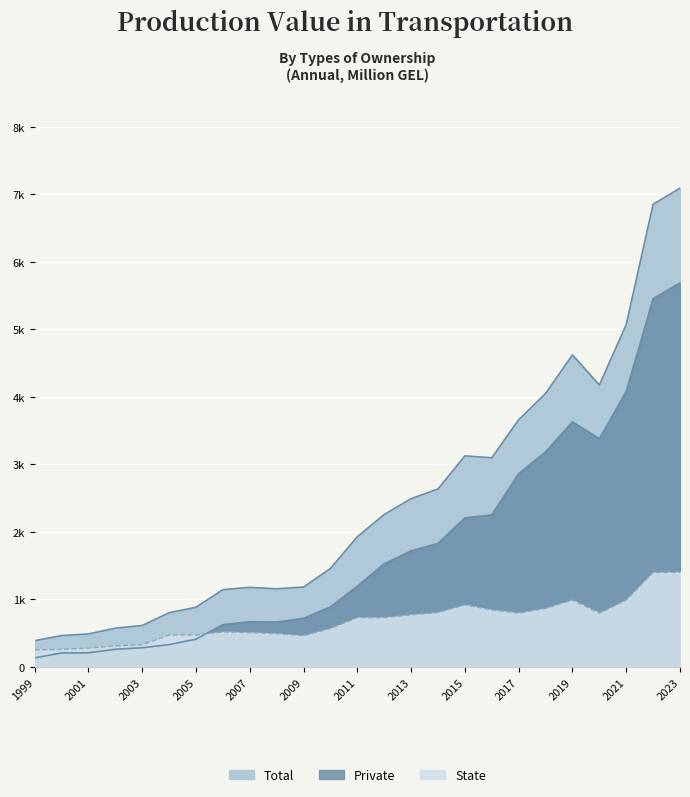

The value of Total at 2000 is 203.1. True or false?

False